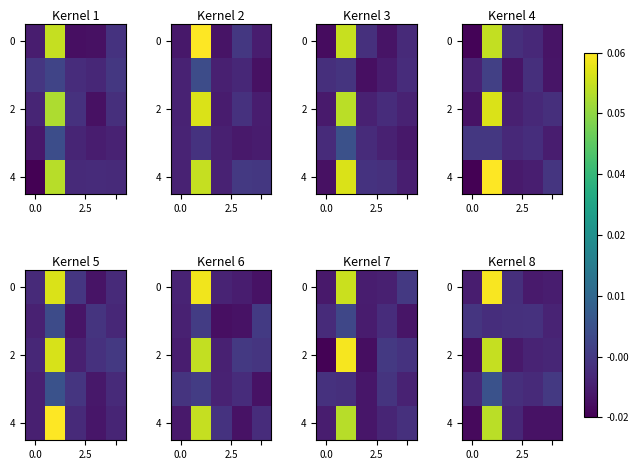

Count the number of data series in this chart.

5